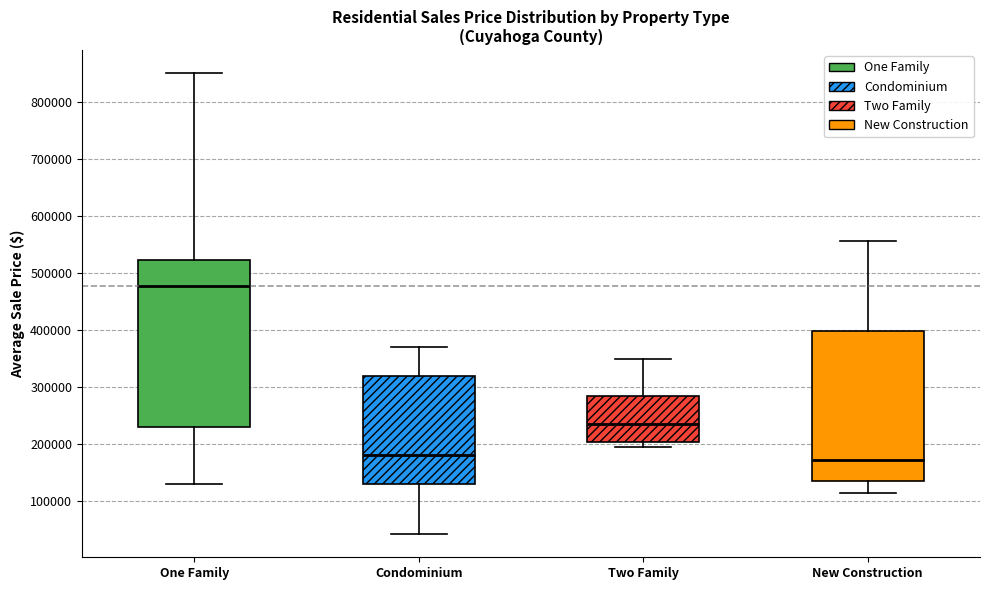

Reading left to right, read every box against the y-axis: the position of its median line, the range the box covers, and the ends of its whiskers. The values are not printed on the chart, so give them approximately, as read against the axis.

One Family: median 480000, box 230000 to 520000, whiskers 130000 to 850000
Condominium: median 180000, box 130000 to 320000, whiskers 40000 to 370000
Two Family: median 240000, box 200000 to 290000, whiskers 200000 (just below the box's lower edge) to 350000
New Construction: median 170000, box 140000 to 400000, whiskers 120000 to 560000